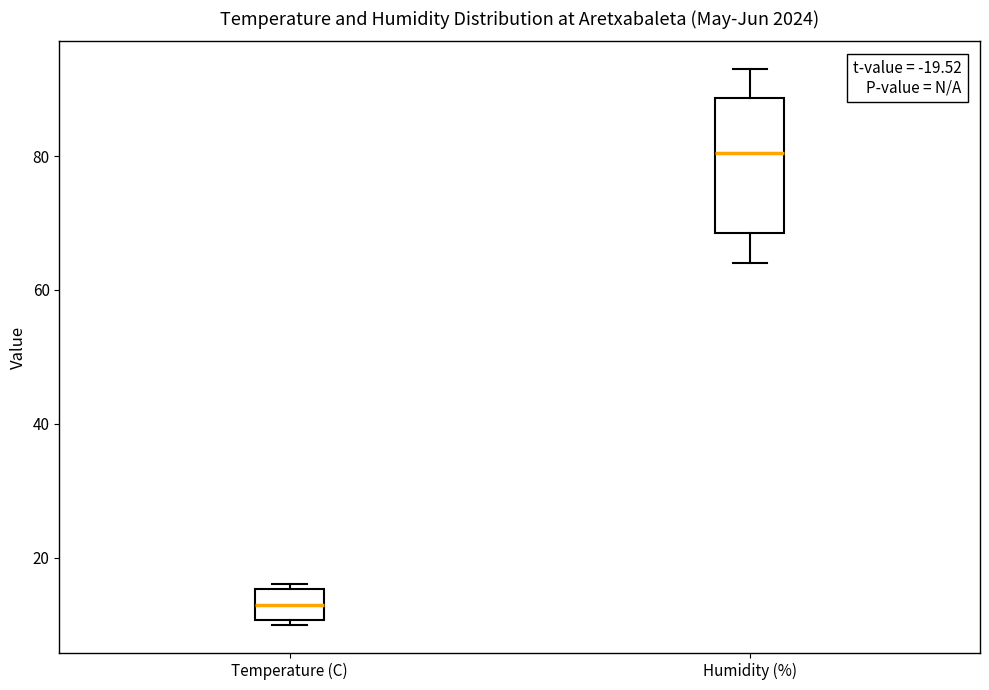

Which box's median line is the highest?

Humidity (%)